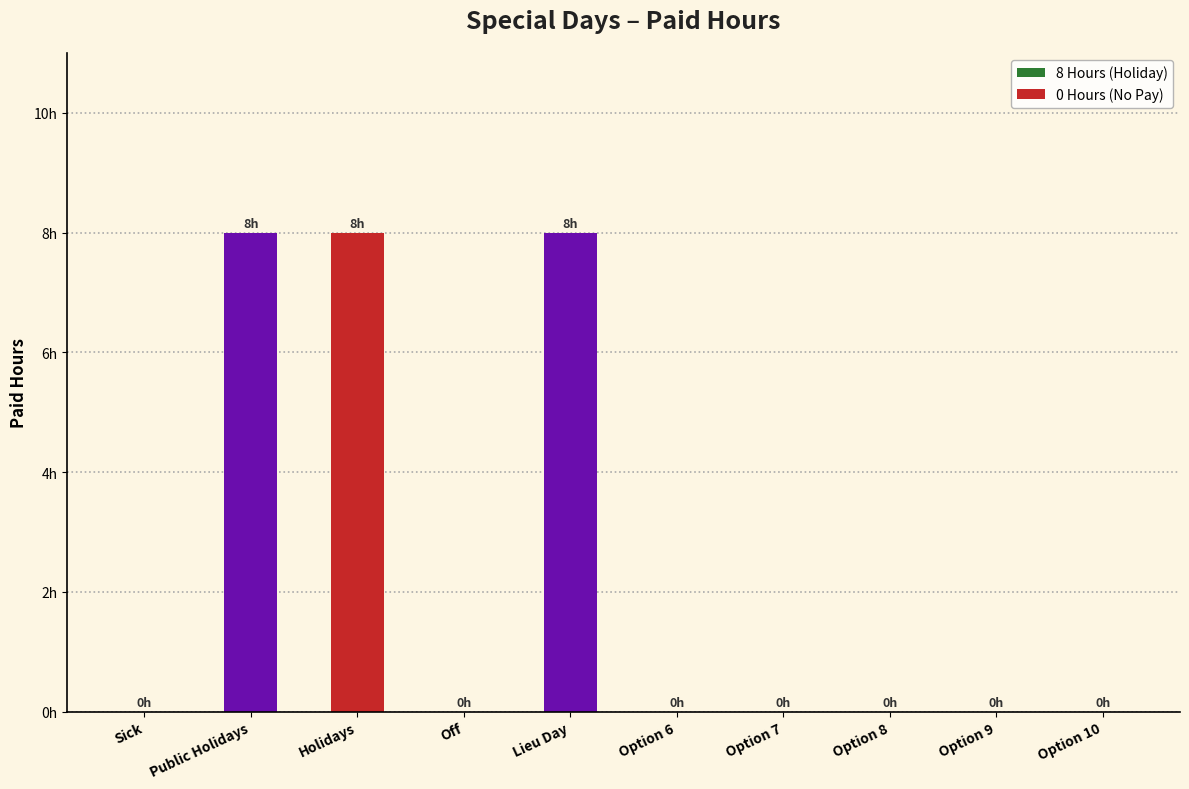

Is it true that the value at Holidays is 8?

True